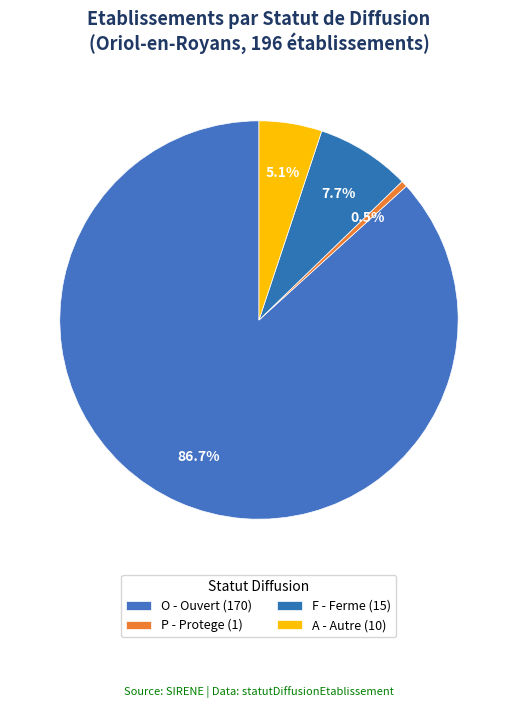

How many slices are in this pie chart?

4